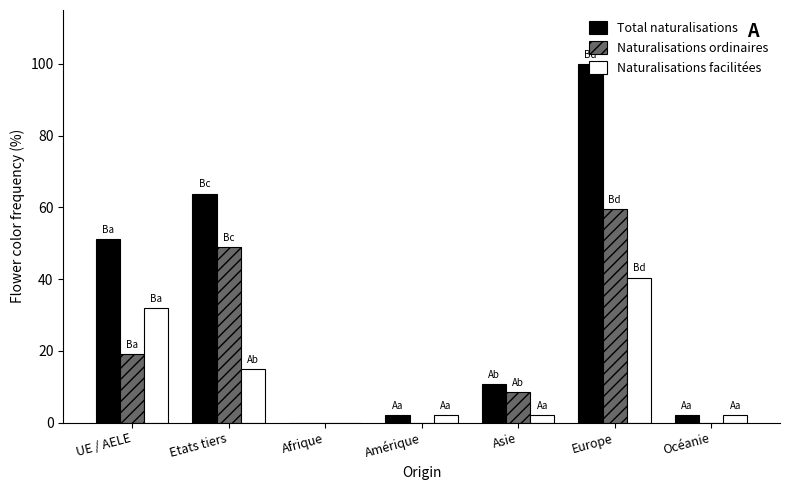

The Naturalisations ordinaires series shows 10.2 at UE / AELE. True or false?

False